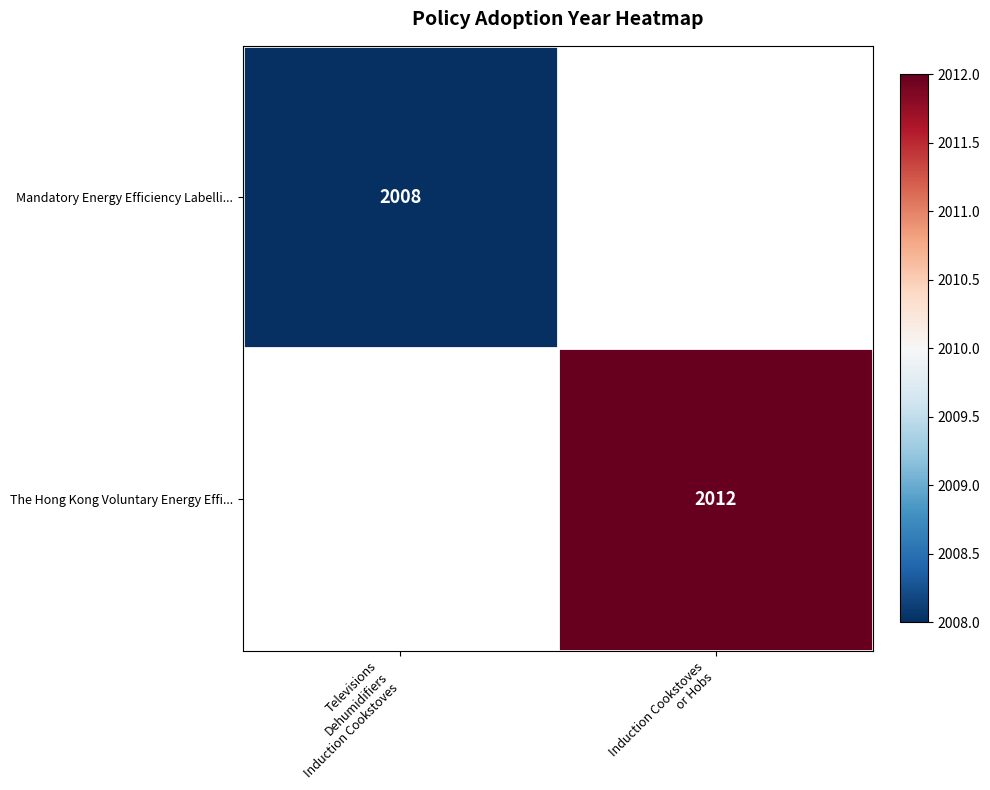

Is the value of Mandatory Energy Efficiency Labelli... at Televisions Dehumidifiers Induction Cookstoves greater than the value of The Hong Kong Voluntary Energy Effi... at Televisions Dehumidifiers Induction Cookstoves?

No